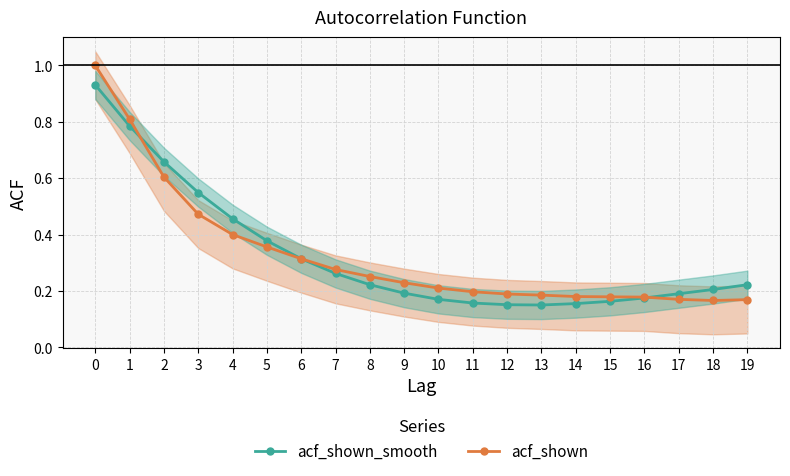

What is the sum of all acf_shown values?

6.5